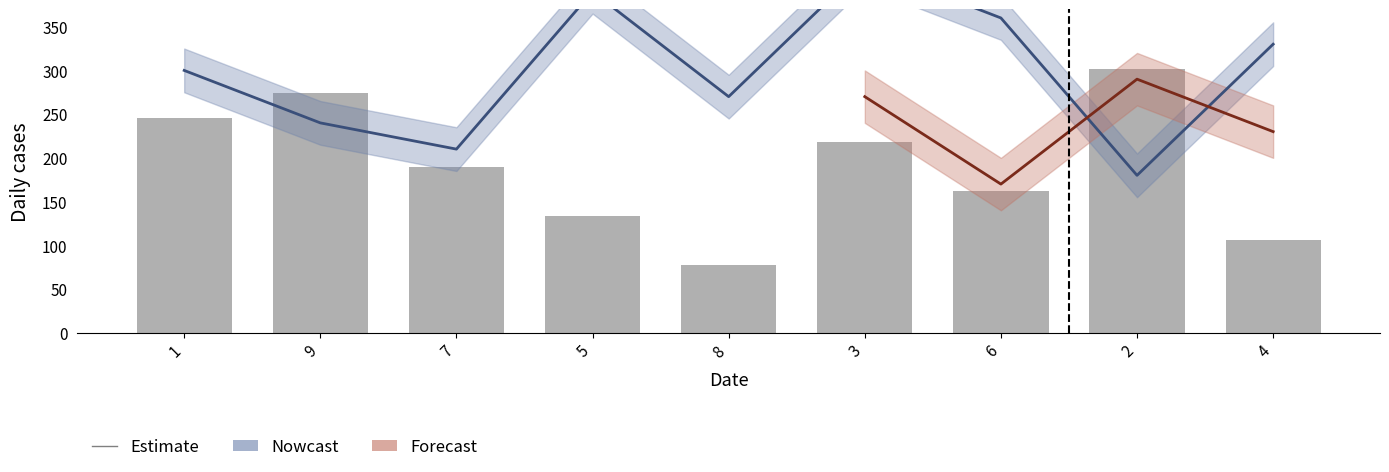

What position from the right is 4?

1